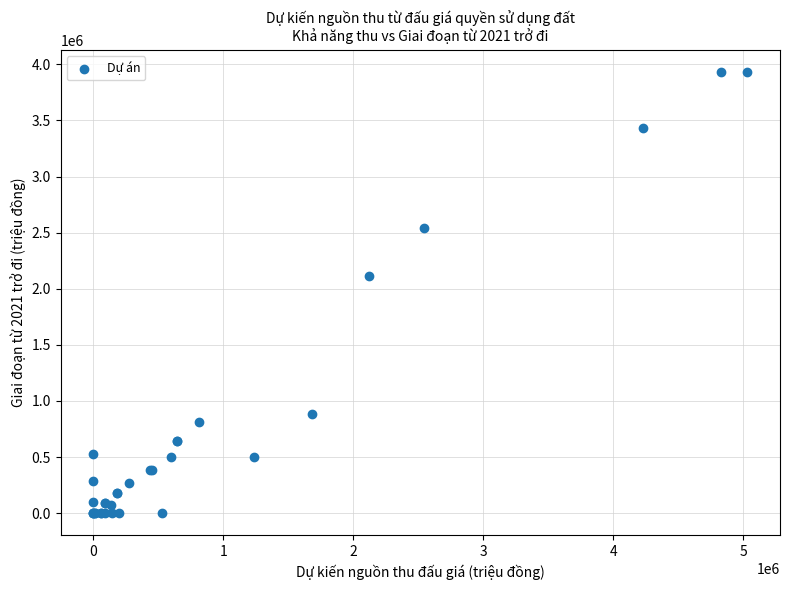

What Y value in the scatter plot is closest to 1966440?

2117530.8